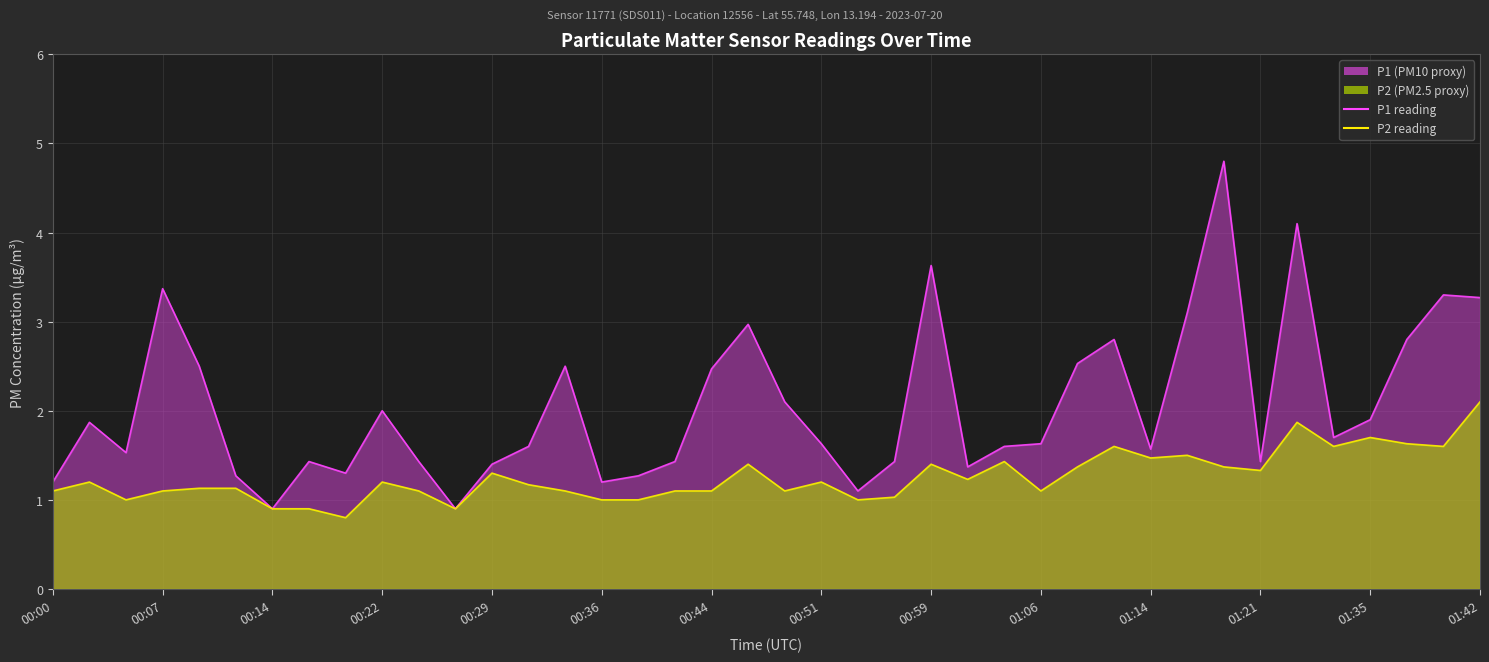

Is the value of P2 line at 14 greater than the value of P1 line at 20?

No